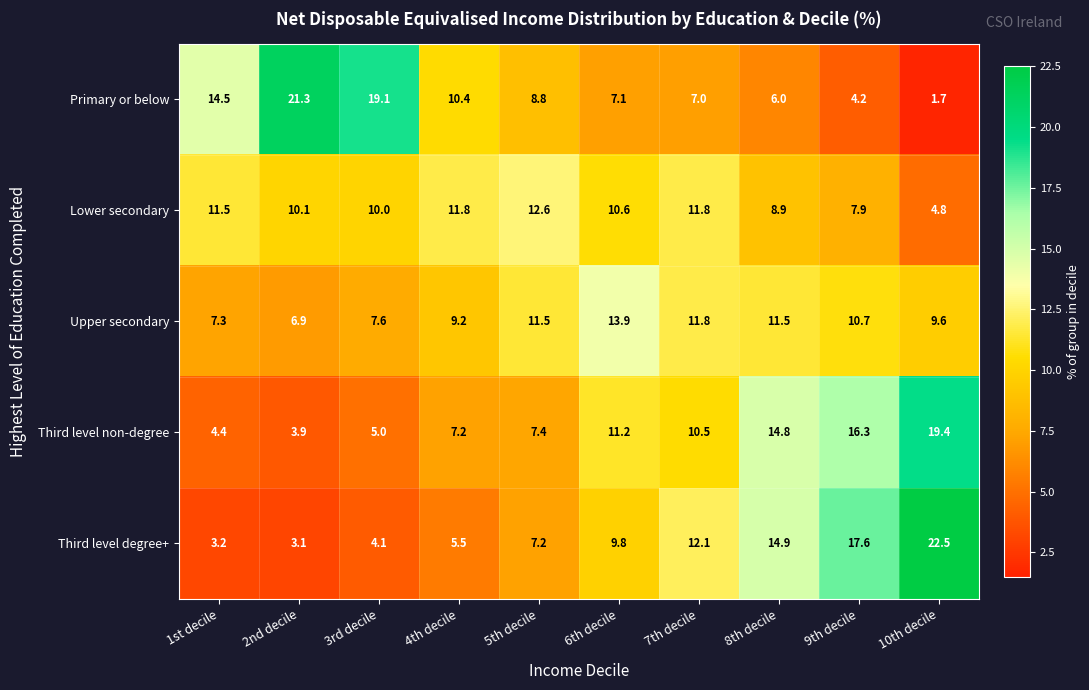

True or false: Upper secondary has a value of 1.6 at 1st decile.

False